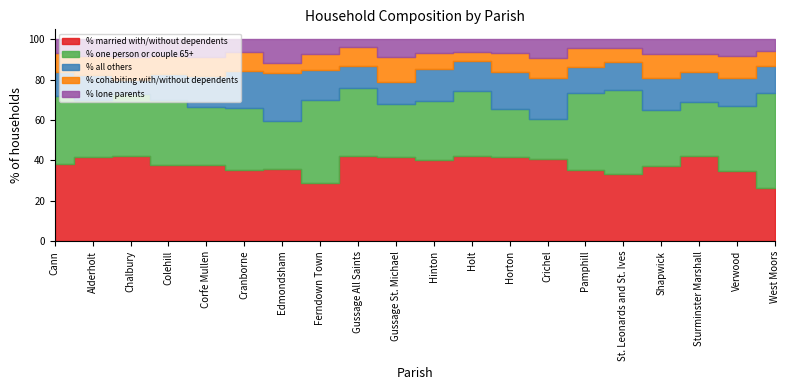

Reading left to right, transcribe all the data shown in this chart.

% married with/without dependents: Cann=38.0	Alderholt=41.6	Chalbury=42.4	Colehill=37.9	Corfe Mullen=37.8	Cranborne=35.2	Edmondsham=35.7	Ferndown Town=28.7	Gussage All Saints=42.0	Gussage St. Michael=41.8	Hinton=40.3	Holt=42.4	Horton=41.8	Crichel=40.5	Pamphill=35.1	St. Leonards and St. Ives=33.5	Shapwick=37.4	Sturminster Marshall=42.4	Verwood=35.0	West Moors=26.1
% one person or couple 65+: Cann=33.8	Alderholt=28.2	Chalbury=30.5	Colehill=31.9	Corfe Mullen=28.7	Cranborne=30.5	Edmondsham=23.8	Ferndown Town=41.4	Gussage All Saints=34.0	Gussage St. Michael=26.4	Hinton=29.0	Holt=32.2	Horton=23.6	Crichel=19.8	Pamphill=38.5	St. Leonards and St. Ives=41.3	Shapwick=27.7	Sturminster Marshall=26.5	Verwood=32.2	West Moors=47.5
% all others: Cann=12.0	Alderholt=12.7	Chalbury=6.8	Colehill=13.3	Corfe Mullen=15.4	Cranborne=18.8	Edmondsham=23.8	Ferndown Town=14.8	Gussage All Saints=11.0	Gussage St. Michael=11.0	Hinton=15.9	Holt=14.6	Horton=18.3	Crichel=20.7	Pamphill=12.5	St. Leonards and St. Ives=13.9	Shapwick=15.7	Sturminster Marshall=14.8	Verwood=13.5	West Moors=13.2
% cohabiting with/without dependents: Cann=9.4	Alderholt=9.5	Chalbury=11.9	Colehill=8.8	Corfe Mullen=9.2	Cranborne=9.4	Edmondsham=4.8	Ferndown Town=7.9	Gussage All Saints=9.0	Gussage St. Michael=12.1	Hinton=8.0	Holt=4.6	Horton=9.6	Crichel=9.9	Pamphill=9.8	St. Leonards and St. Ives=7.2	Shapwick=12.1	Sturminster Marshall=8.9	Verwood=11.3	West Moors=7.2
% lone parents: Cann=6.8	Alderholt=8.0	Chalbury=8.5	Colehill=8.2	Corfe Mullen=8.8	Cranborne=6.0	Edmondsham=11.9	Ferndown Town=7.1	Gussage All Saints=4.0	Gussage St. Michael=8.8	Hinton=6.8	Holt=6.1	Horton=6.7	Crichel=9.0	Pamphill=4.0	St. Leonards and St. Ives=4.1	Shapwick=7.2	Sturminster Marshall=7.5	Verwood=8.0	West Moors=6.0